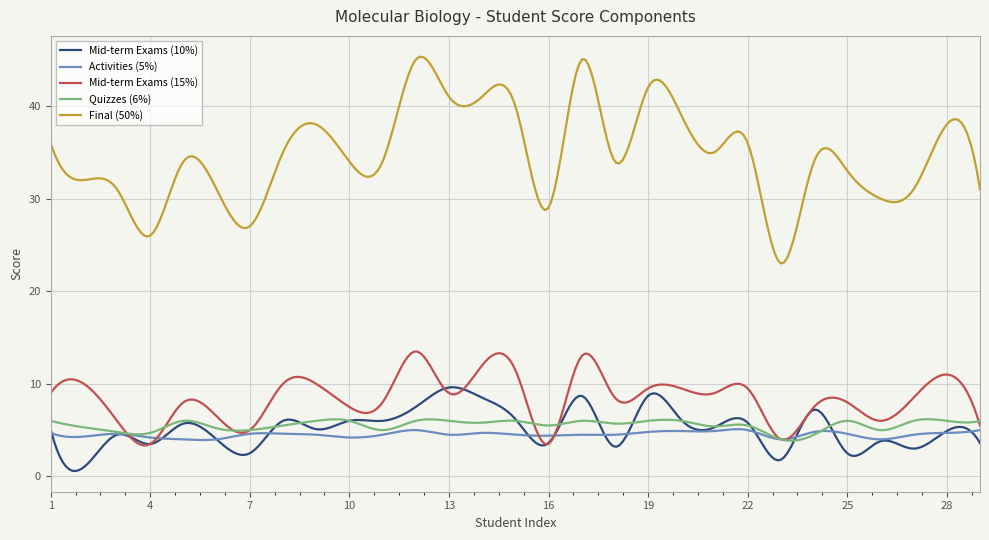

True or false: Final (50%) and Mid-term Exams (15%) cross at least once.

False